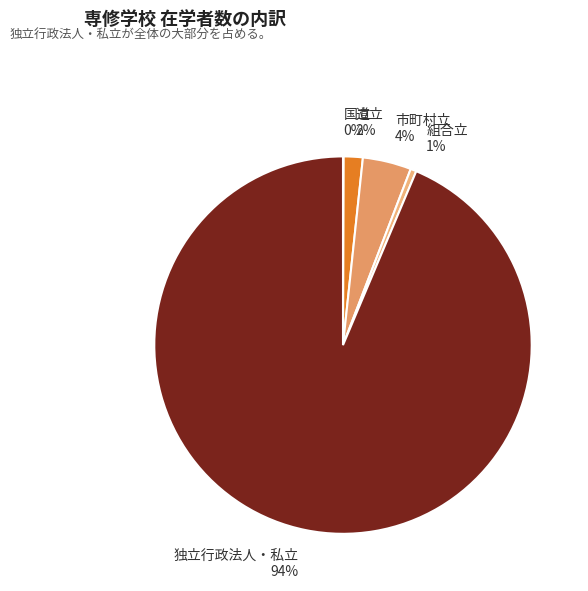

To the nearest percent, what is the difference between the 市町村立 and 独立行政法人・私立 slice percentages?

89%